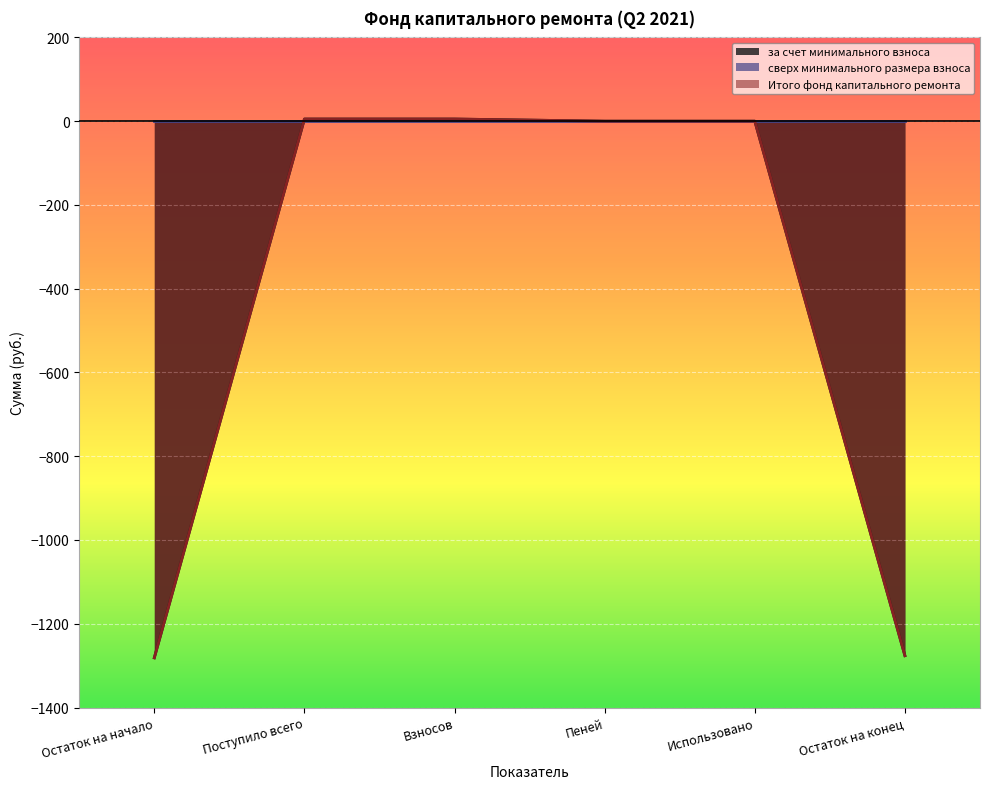

Which has a higher value, Взносов or Остаток на конец?

Взносов